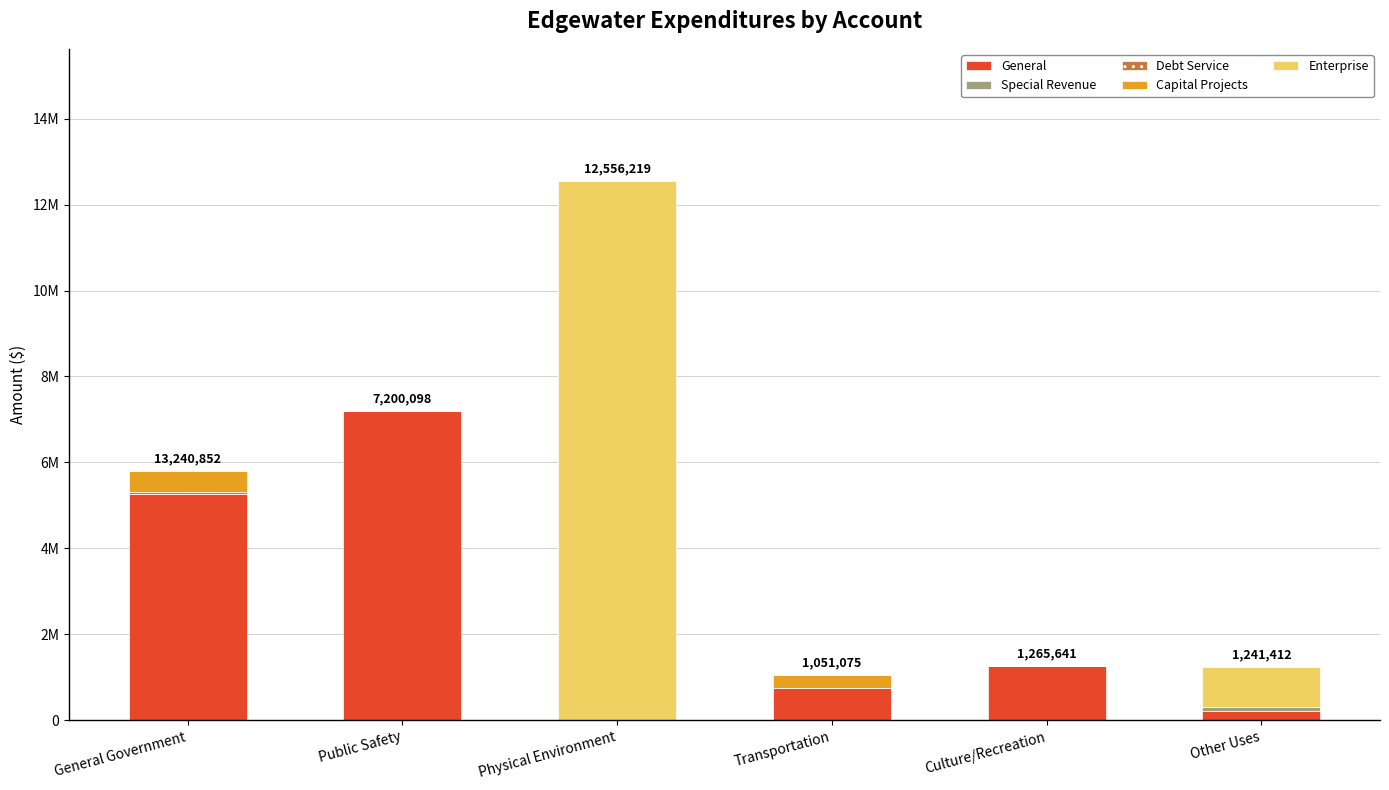

The General series shows 206865 at Other Uses. True or false?

True